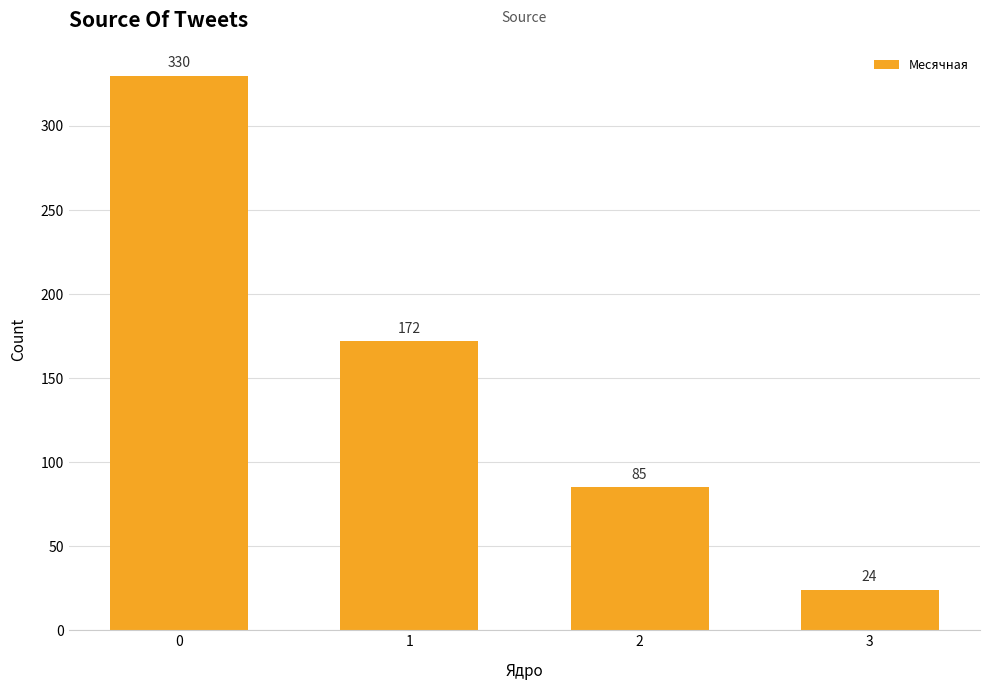

Is it true that the value at 0 is 330?

True